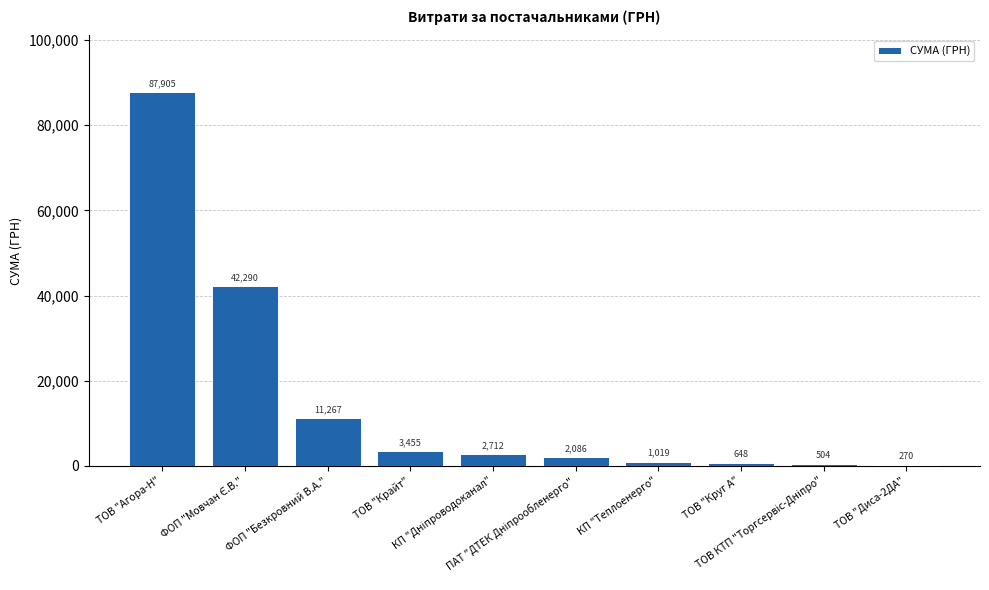

What is the greatest value displayed?

87904.6